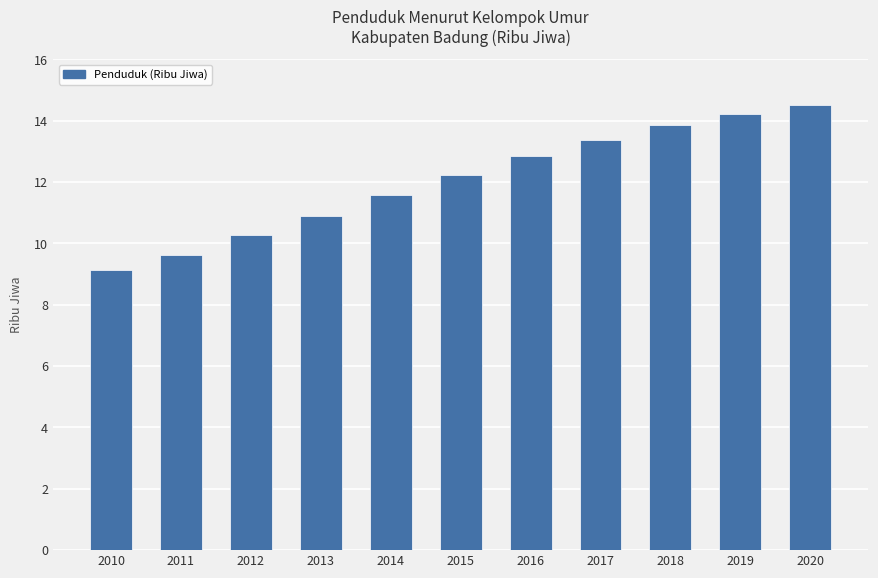

Between 2014 and 2019, which is larger?

2019